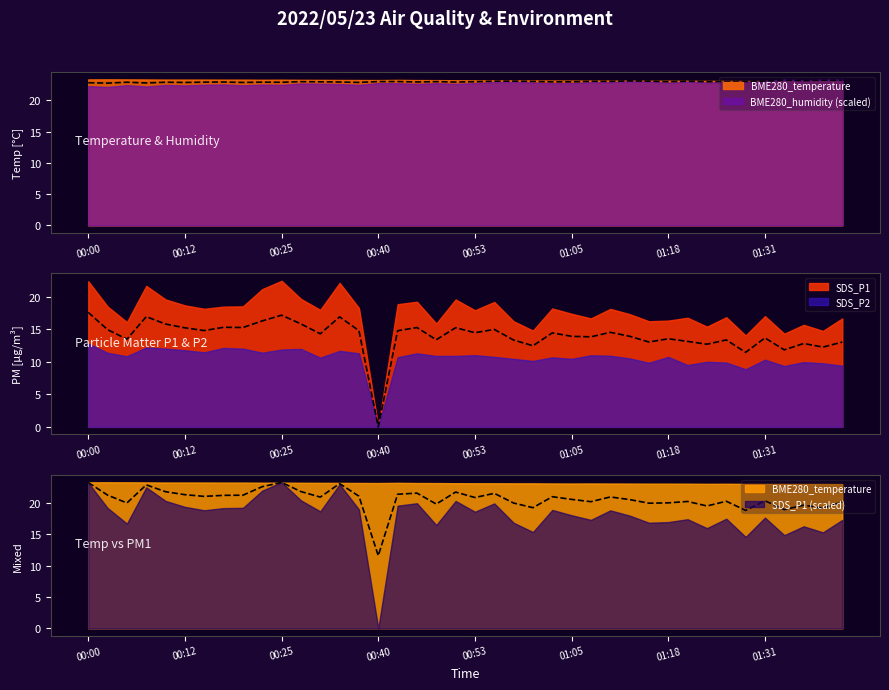

Where does the SDS_P1 series first go above 20?

00:00